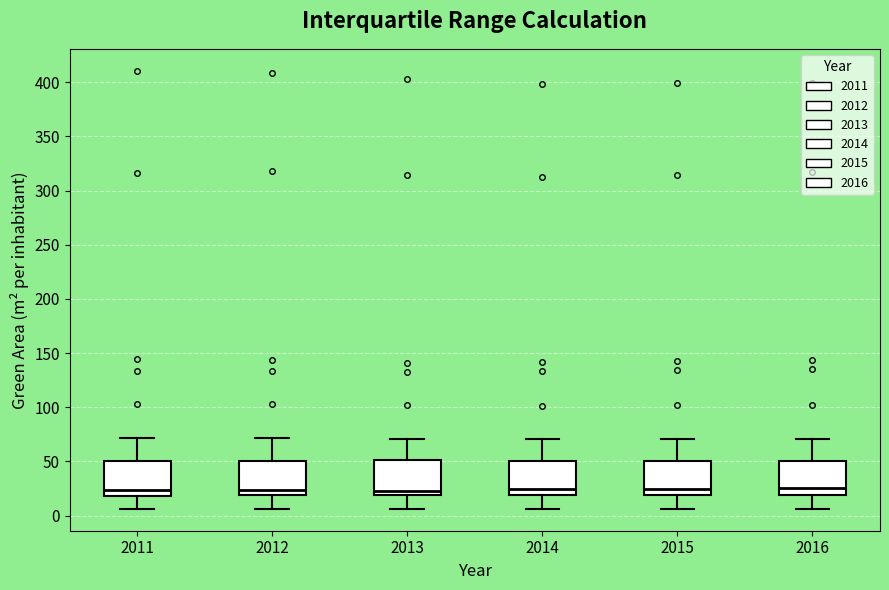

Reading left to right, read every box against the y-axis: the position of its median line, the range the box covers, and the ends of its whiskers. The values are not printed on the chart, so give them approximately, as read against the axis.

2011: median 25, box 20 to 50, whiskers 5 to 70
2012: median 25, box 20 to 50, whiskers 5 to 70
2013: median 25, box 20 to 50, whiskers 5 to 70
2014: median 25, box 20 to 50, whiskers 5 to 70
2015: median 25, box 20 to 50, whiskers 5 to 70
2016: median 25, box 20 to 50, whiskers 5 to 70